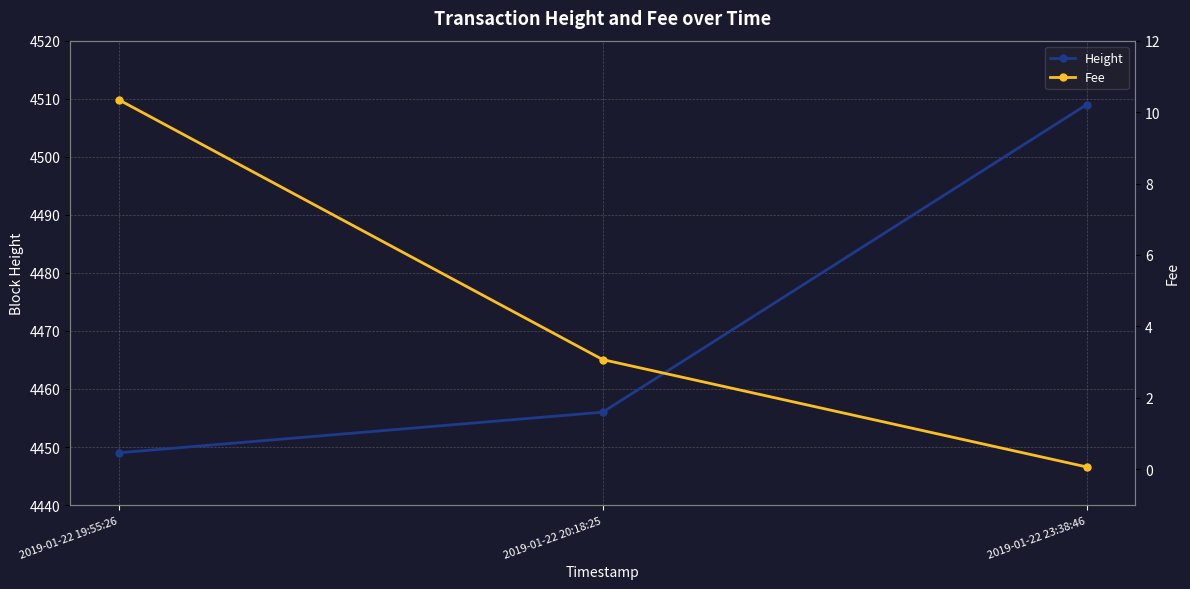

What are all the series names shown in the legend?

Height, Fee